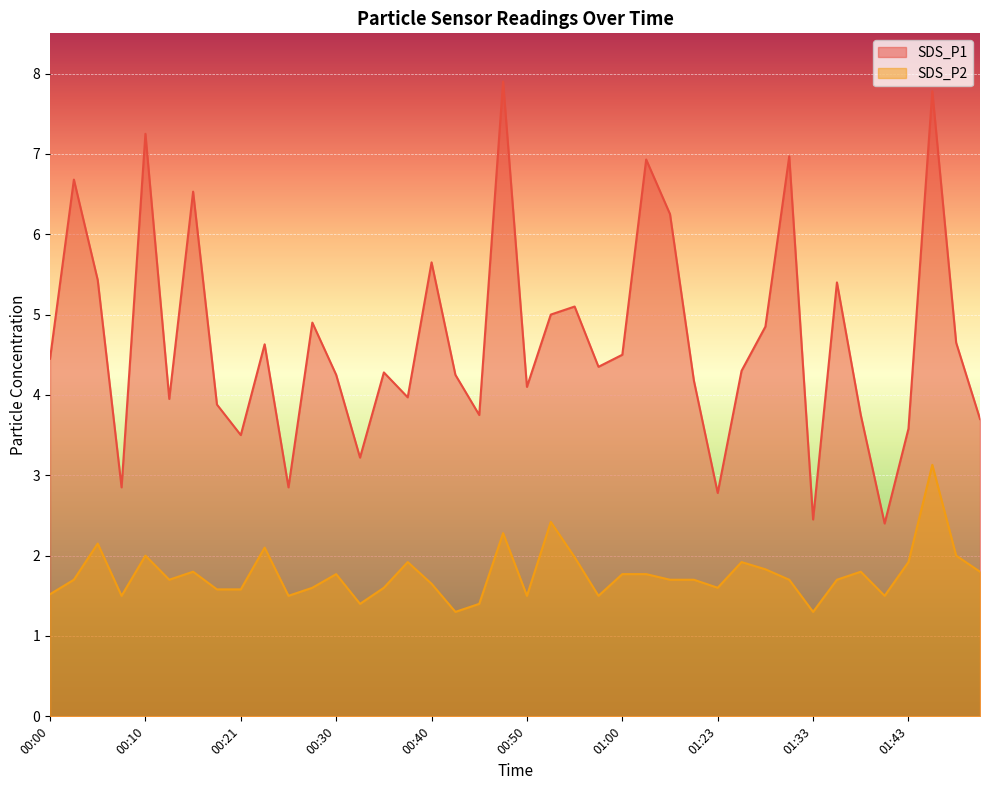

At how many categories does at least one series exceed 3?

35